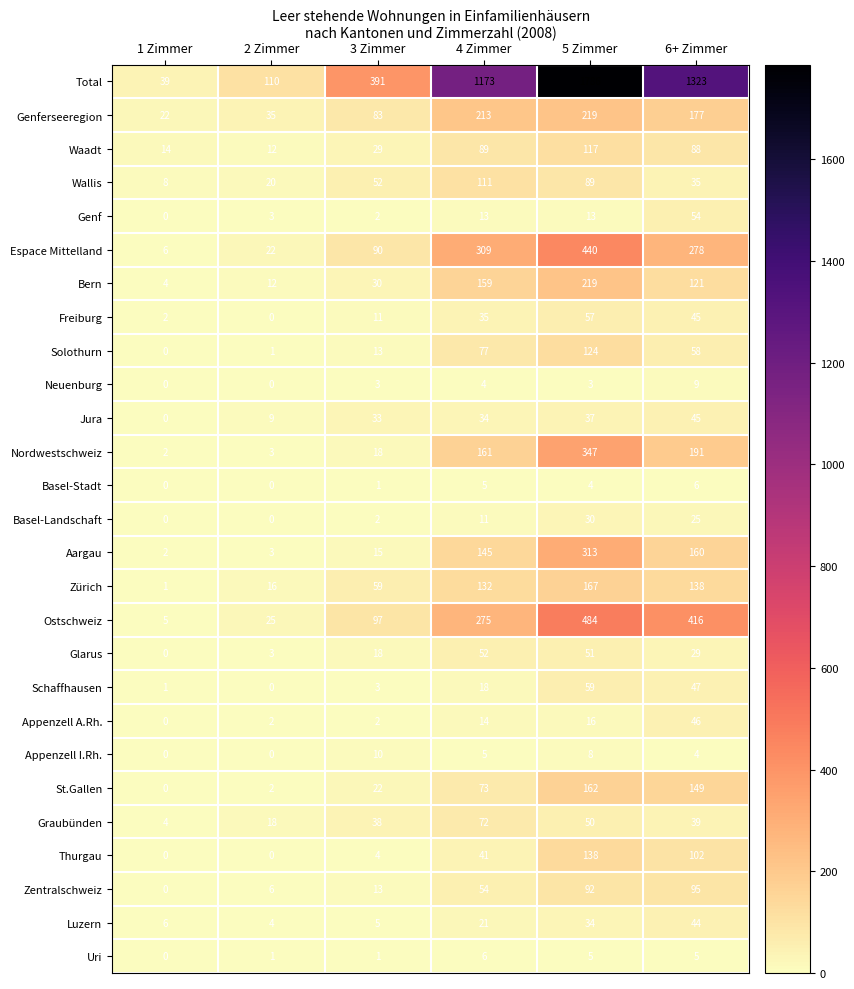

How many distinct data groups are displayed?

27